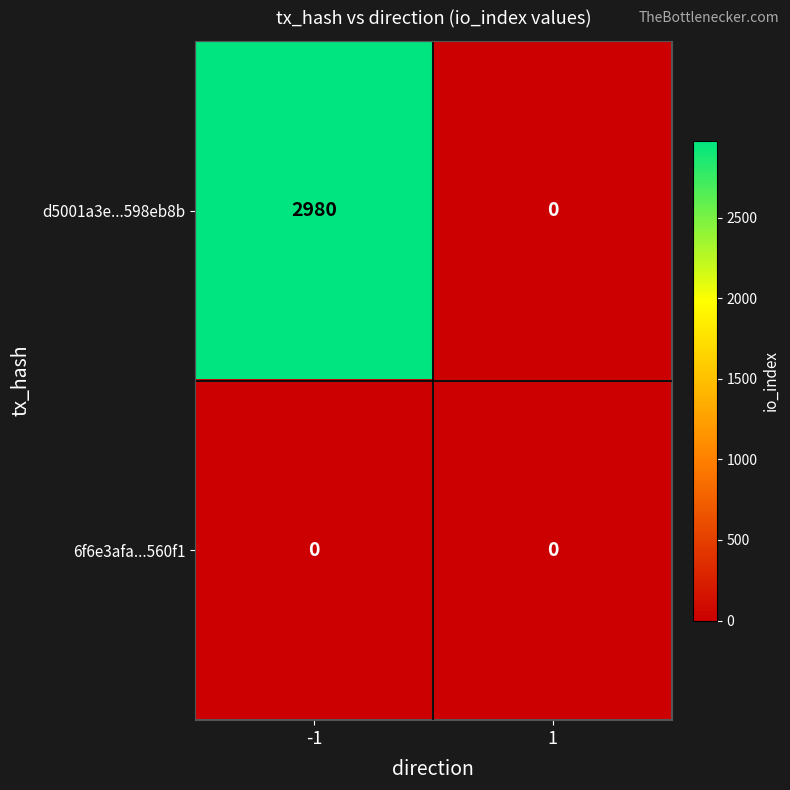

True or false: 6f6e3afa...560f1 has a value of 0 at -1.

True